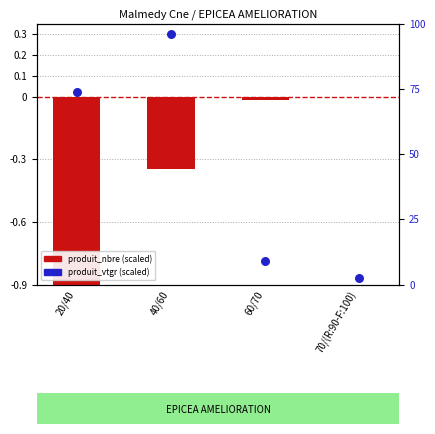

What is the total value across all series at 70/(R:90-F:100)?

-0.9